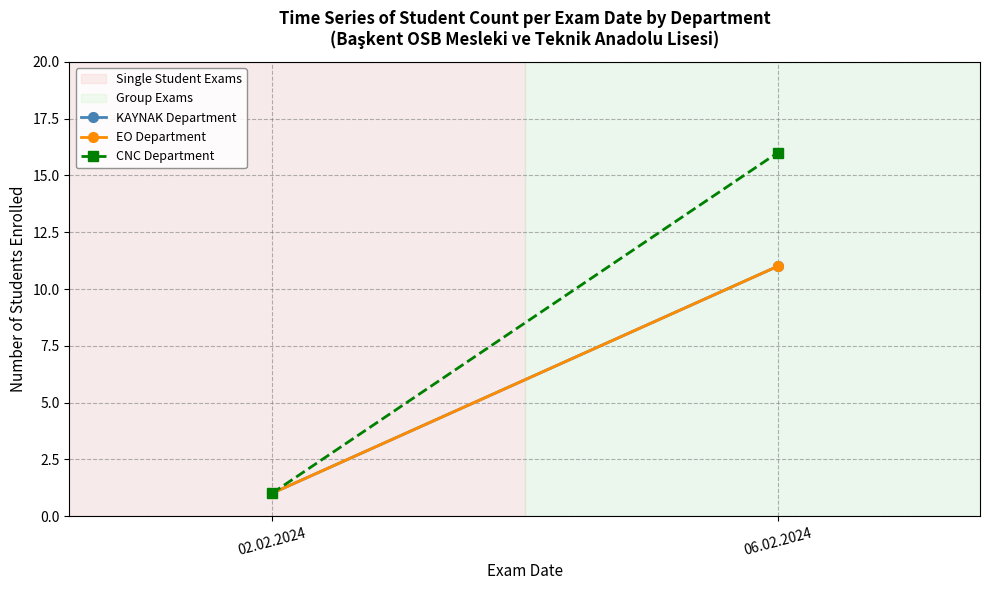

Is it true that EO Department equals 7 at 06.02.2024?

False